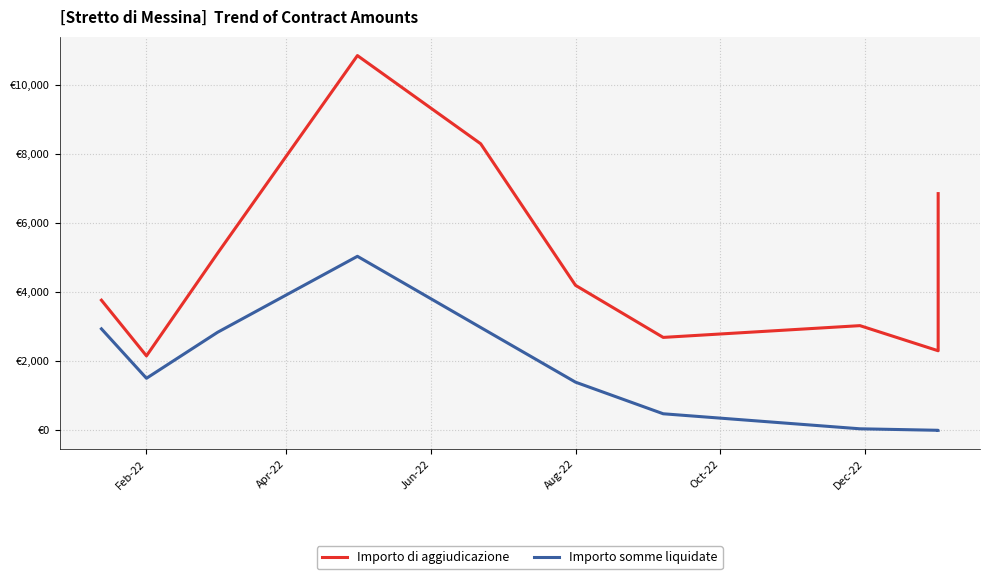

True or false: Importo somme liquidate has more than 0 interior local peaks.

True